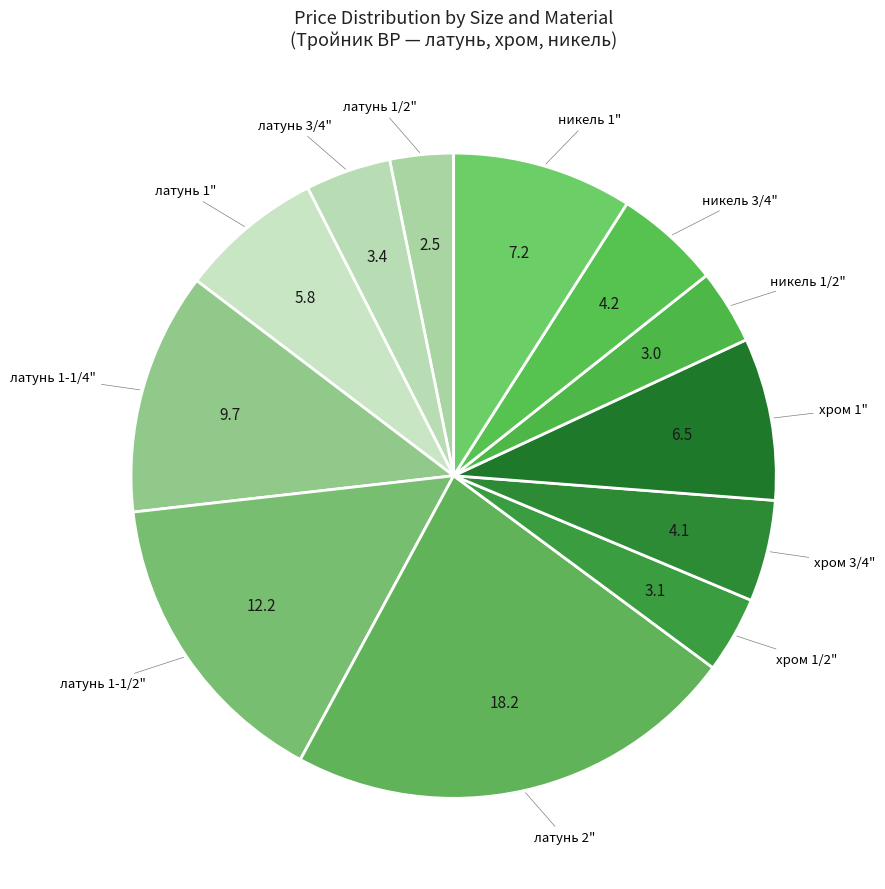

Do латунь 3/4" and латунь 2" together represent more than half of the pie?

No